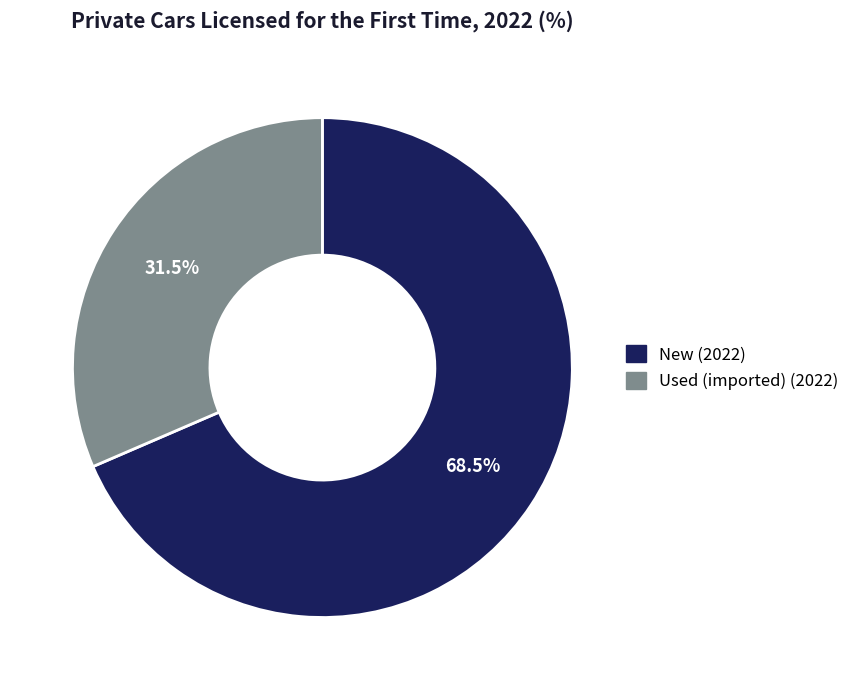

Does any single category account for the majority?

Yes